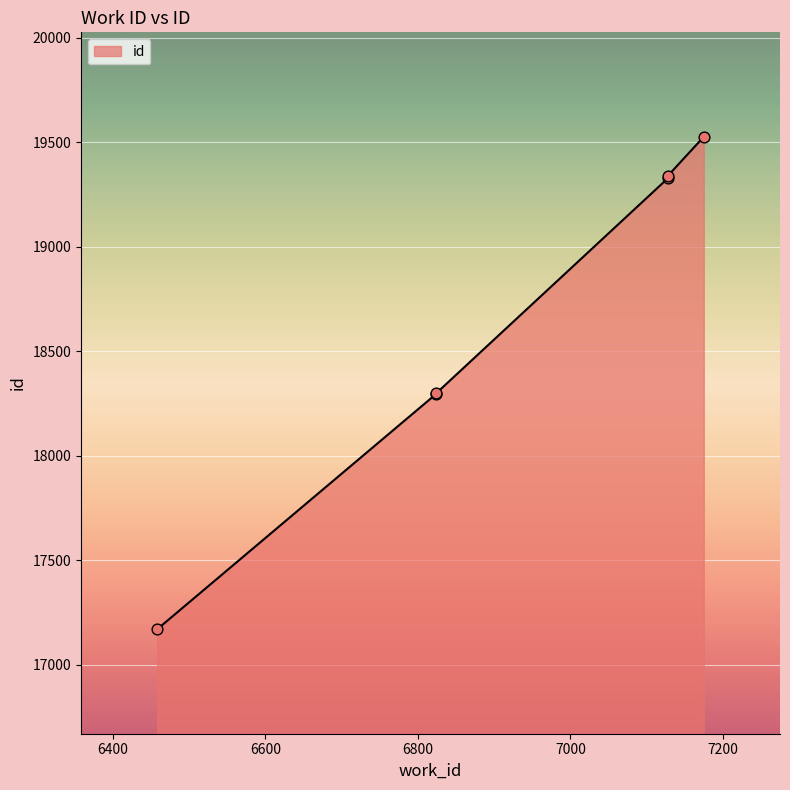

Which has a higher value, 6824 or 6824?

6824